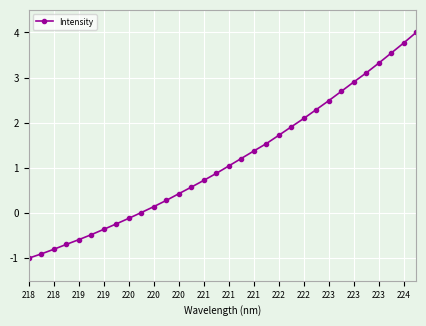

What is the value of the 19th point from the left?

1.4